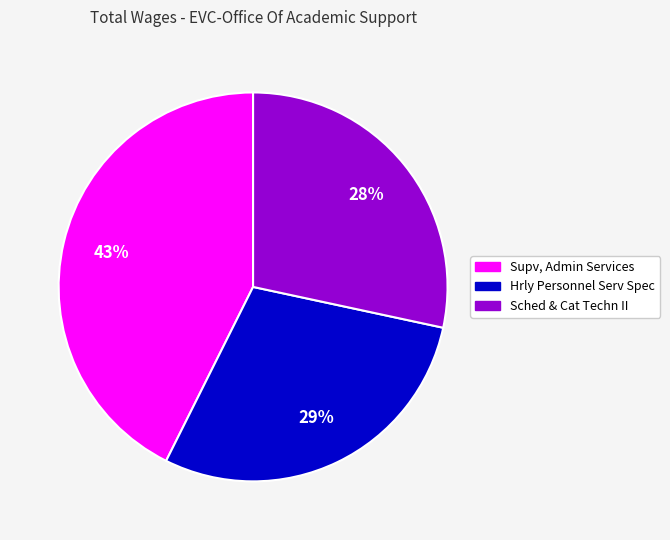

Approximately how many times larger is the value at Supv, Admin Services compared to Sched & Cat Techn II?

1.5